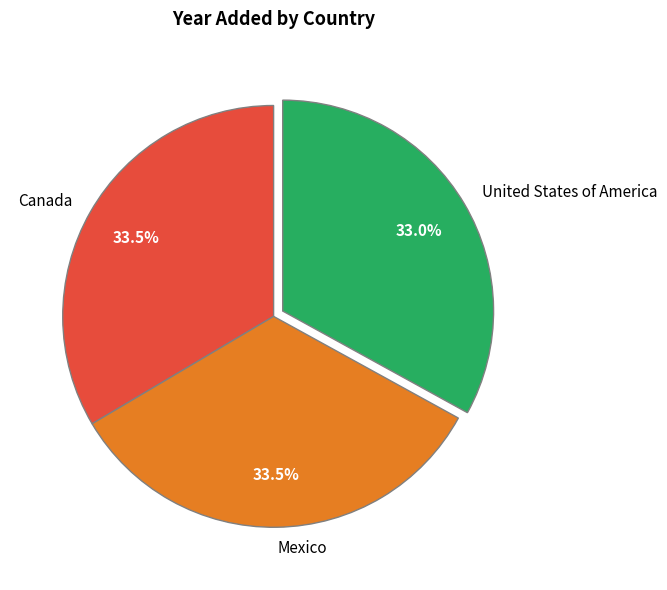

Count the number of slices in the pie.

3